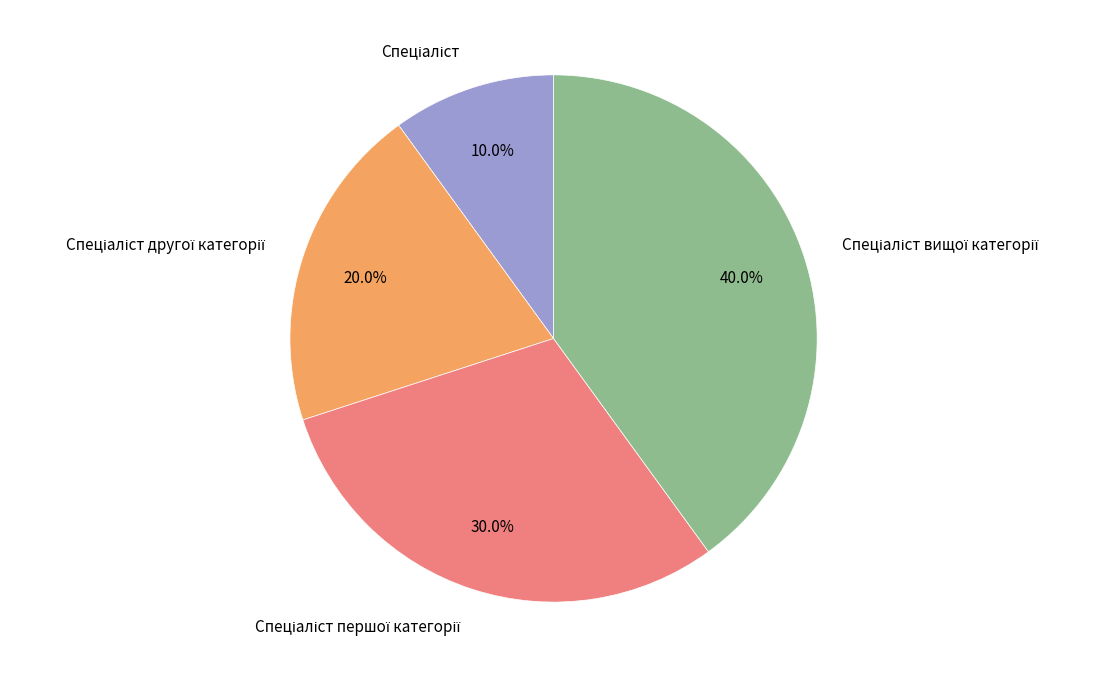

Is there any slice that represents more than half of the pie?

No